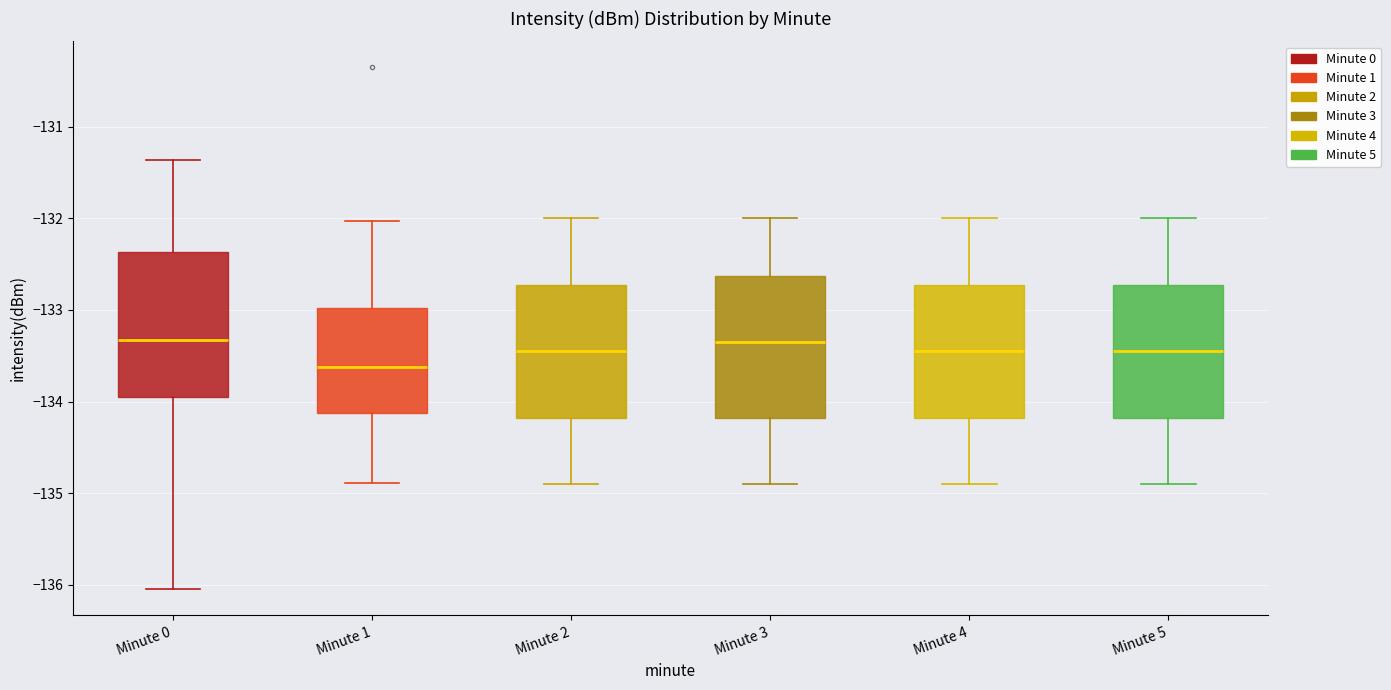

Where does the upper whisker of the box for Minute 5 end on the y-axis? The values are not printed on the chart, so give them approximately, as read against the axis.

-132.0